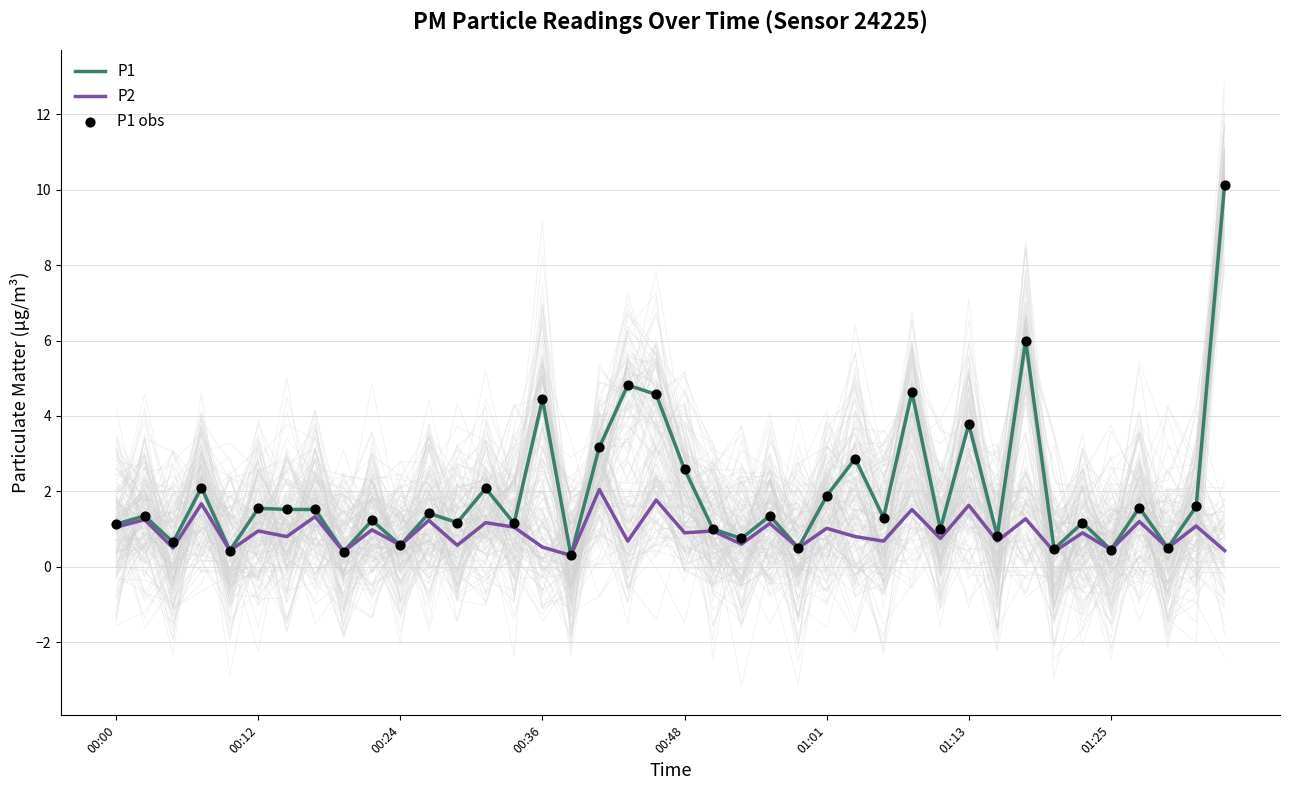

Is the value of P2 at 32 greater than the value of P1 at 36?

No